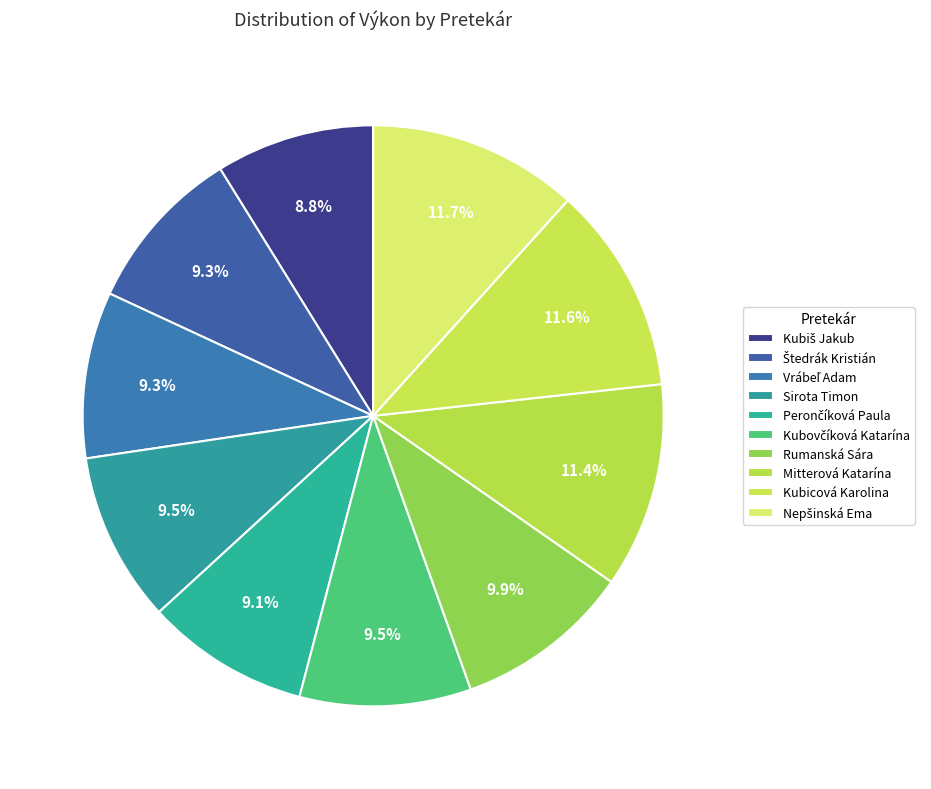

Does Nepšinská Ema account for over 50% of the chart?

No